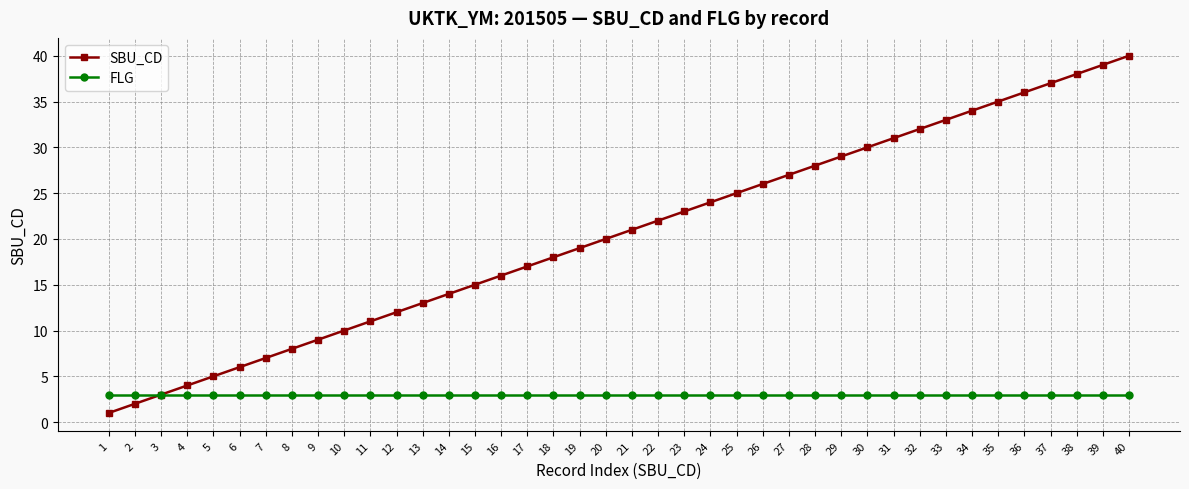

Is it true that SBU_CD equals 36 at 24?

False